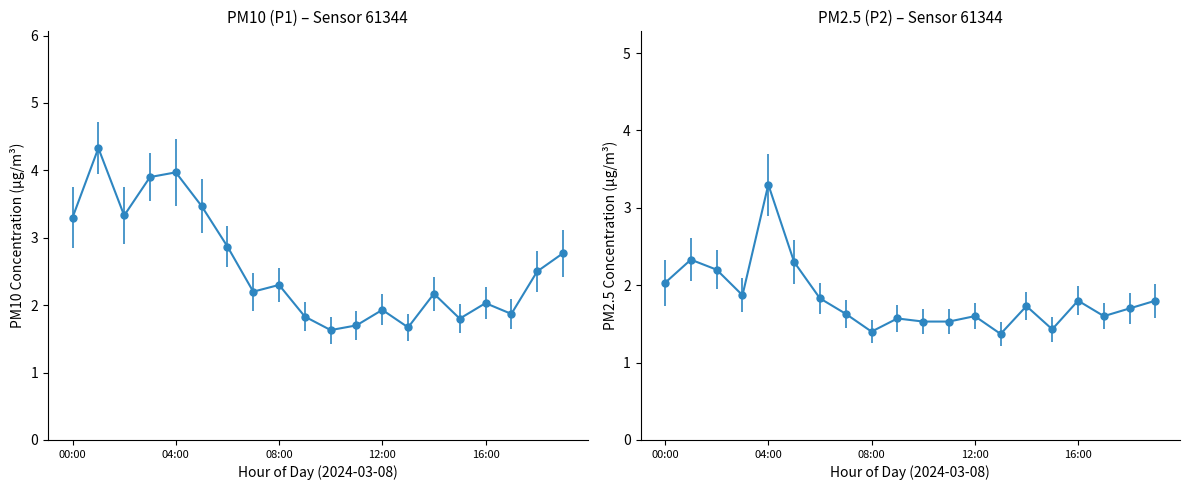

How many values in the P1 series are below 2?

7